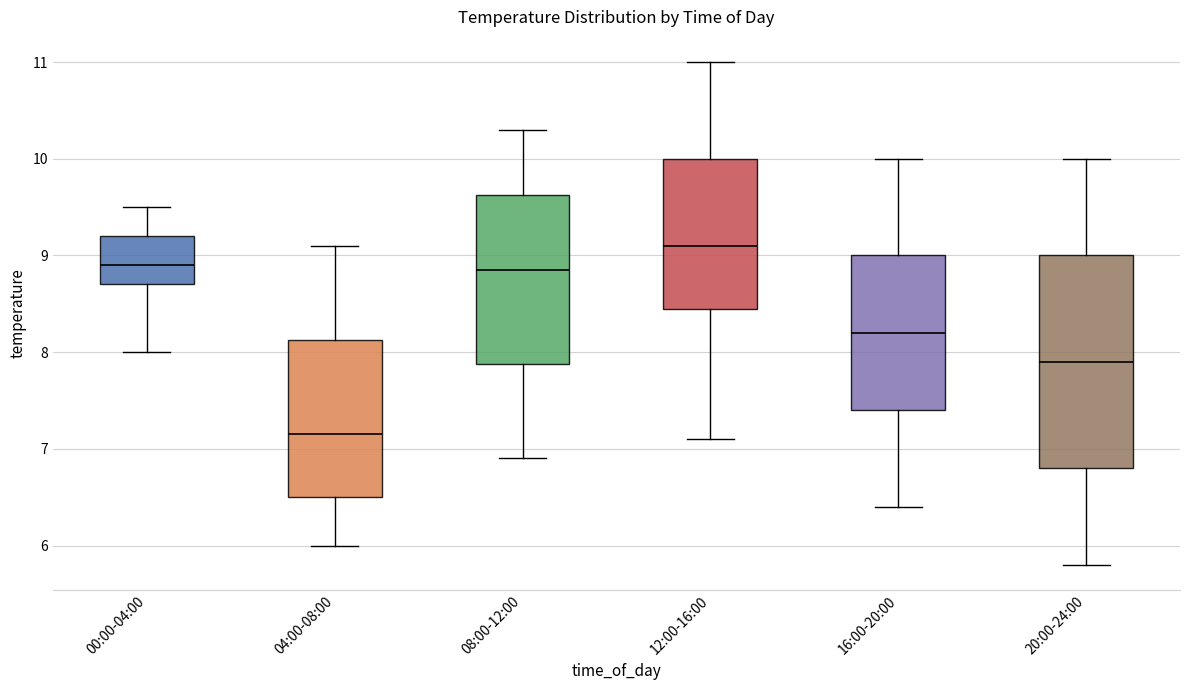

Reading left to right, read every box against the y-axis: the position of its median line, the range the box covers, and the ends of its whiskers. The values are not printed on the chart, so give them approximately, as read against the axis.

00:00-04:00: median 8.9, box 8.7 to 9.2, whiskers 8.0 to 9.5
04:00-08:00: median 7.2, box 6.5 to 8.1, whiskers 6.0 to 9.1
08:00-12:00: median 8.9, box 7.9 to 9.6, whiskers 6.9 to 10.3
12:00-16:00: median 9.1, box 8.5 to 10.0, whiskers 7.1 to 11.0
16:00-20:00: median 8.2, box 7.4 to 9.0, whiskers 6.4 to 10.0
20:00-24:00: median 7.9, box 6.8 to 9.0, whiskers 5.8 to 10.0